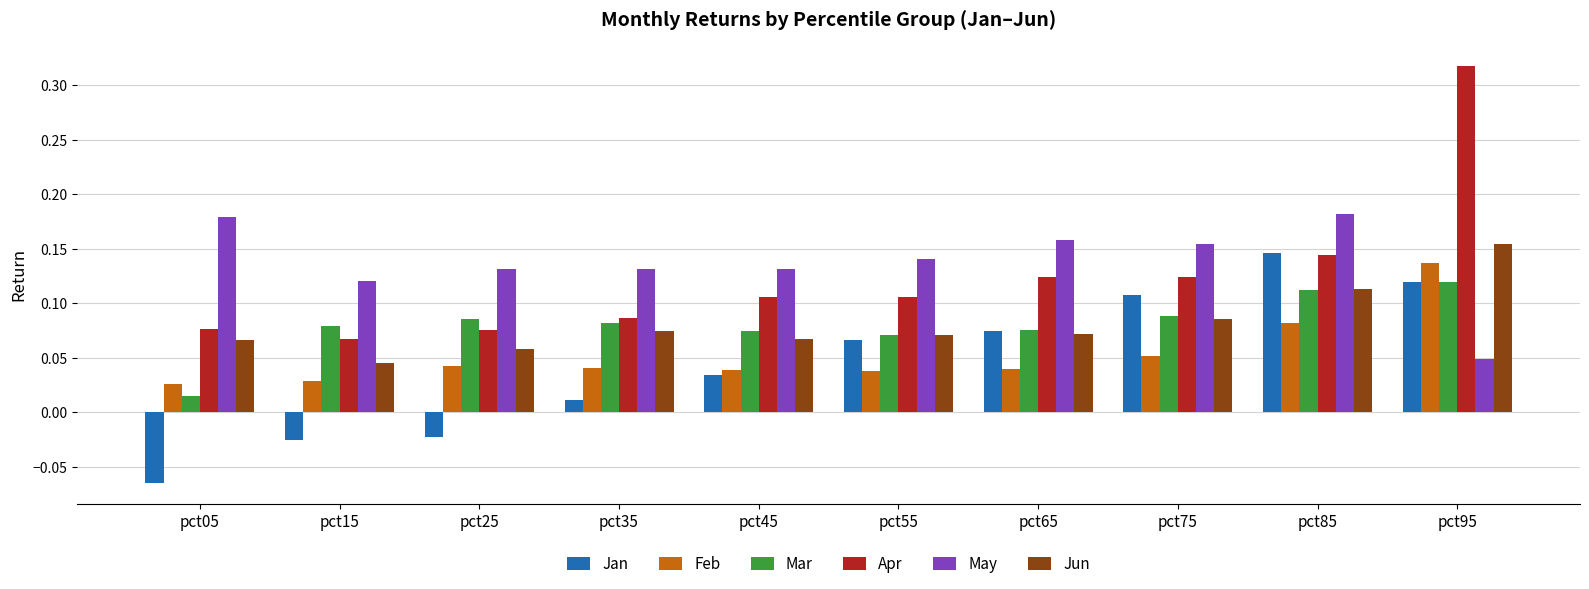

Which series has the largest range (max minus min)?

Apr